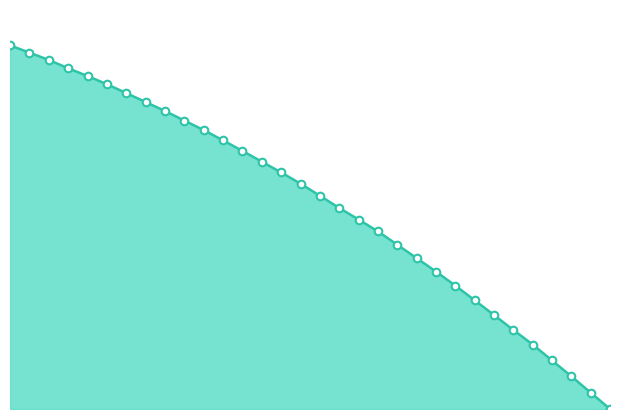

Does the chart have visible grid lines?

No